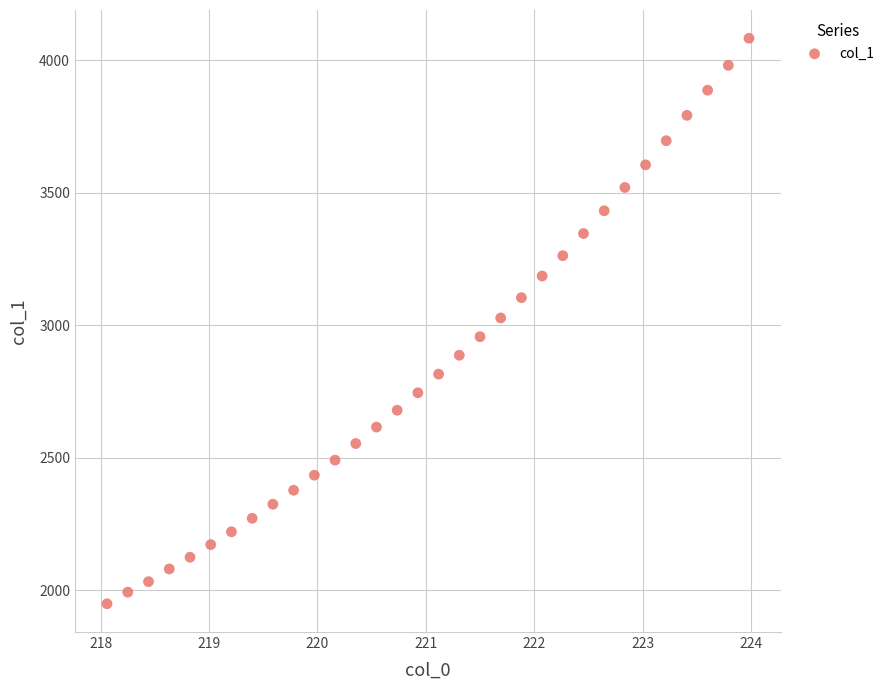

What is the range of Y values (max minus min)?

2133.9